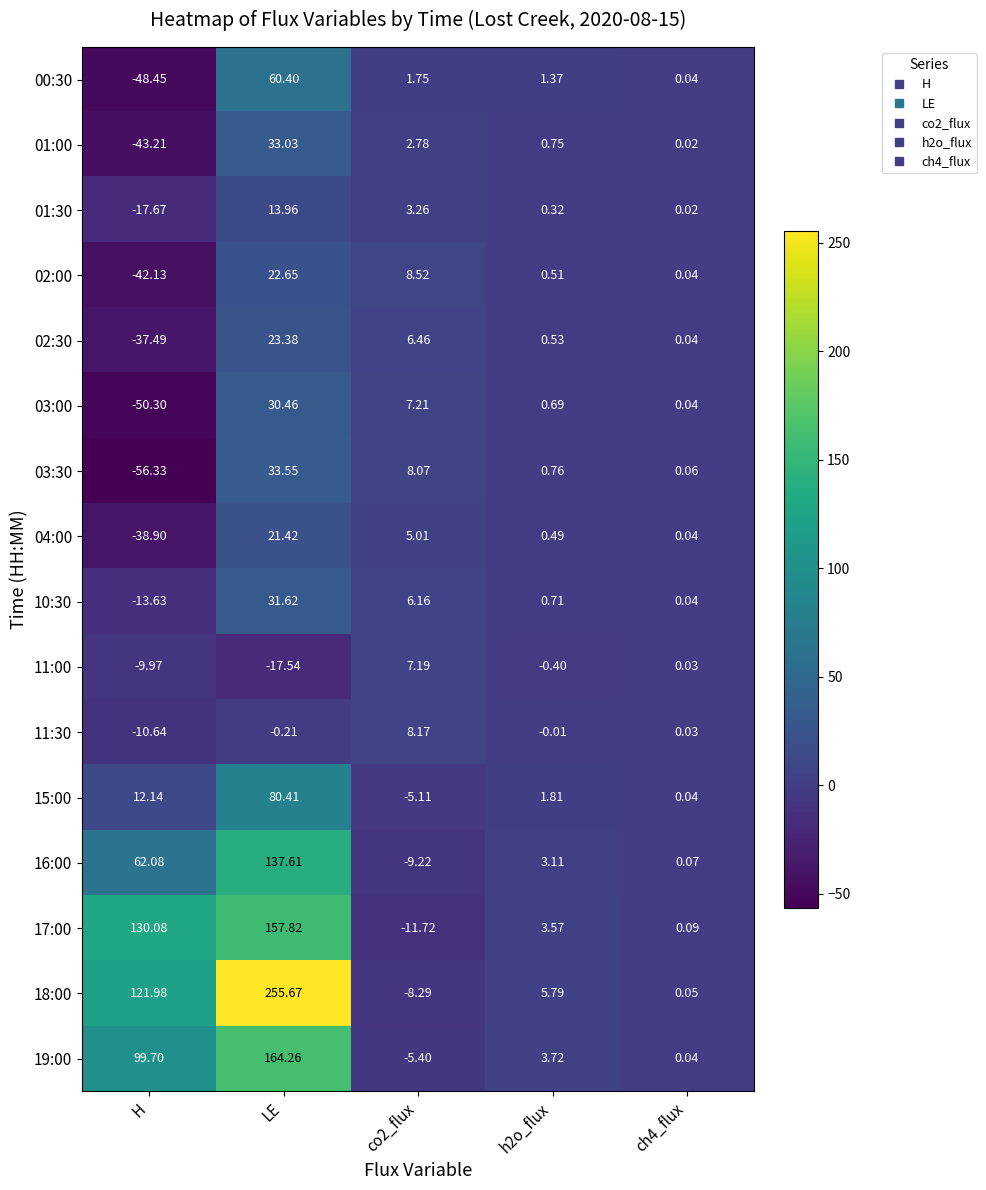

Which category has the highest value in the 15:00 series?

LE